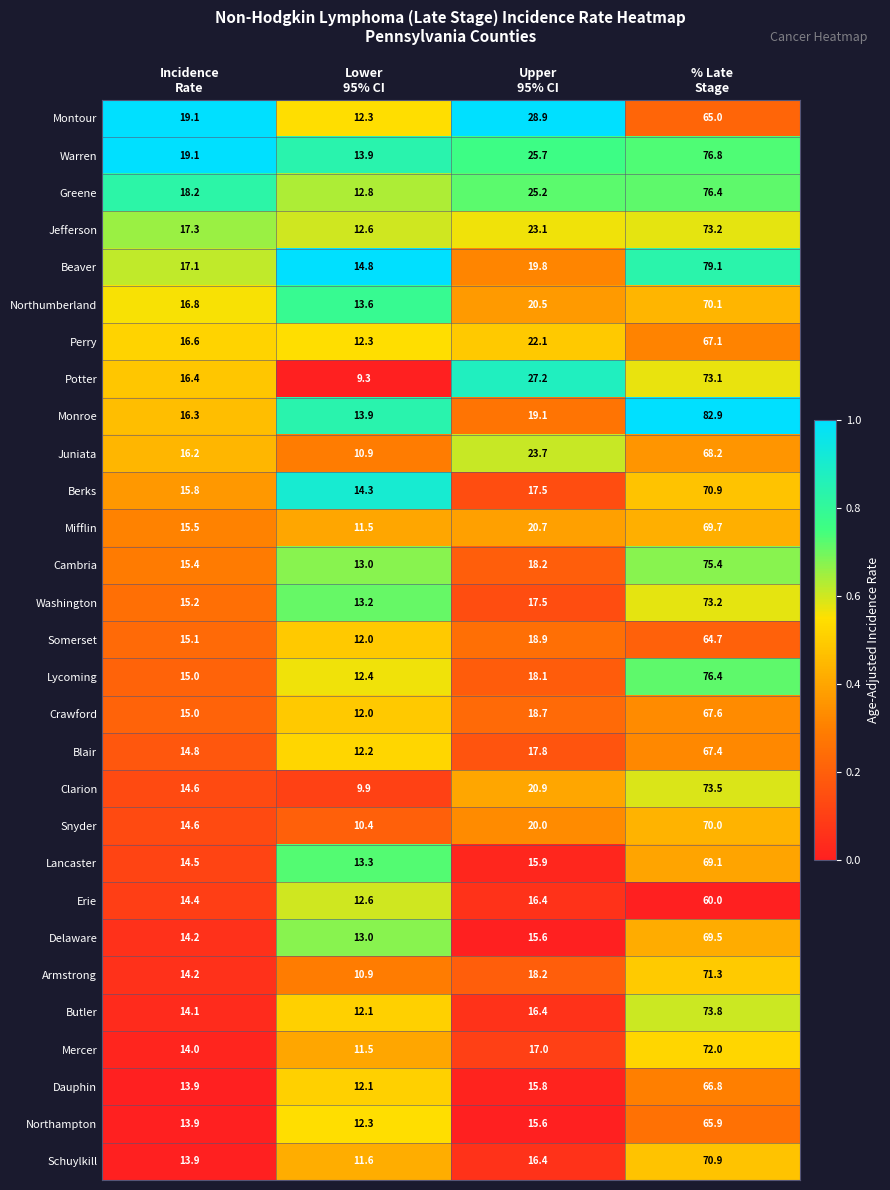

What is the difference between the maximum and second lowest values in the Erie series?

45.6